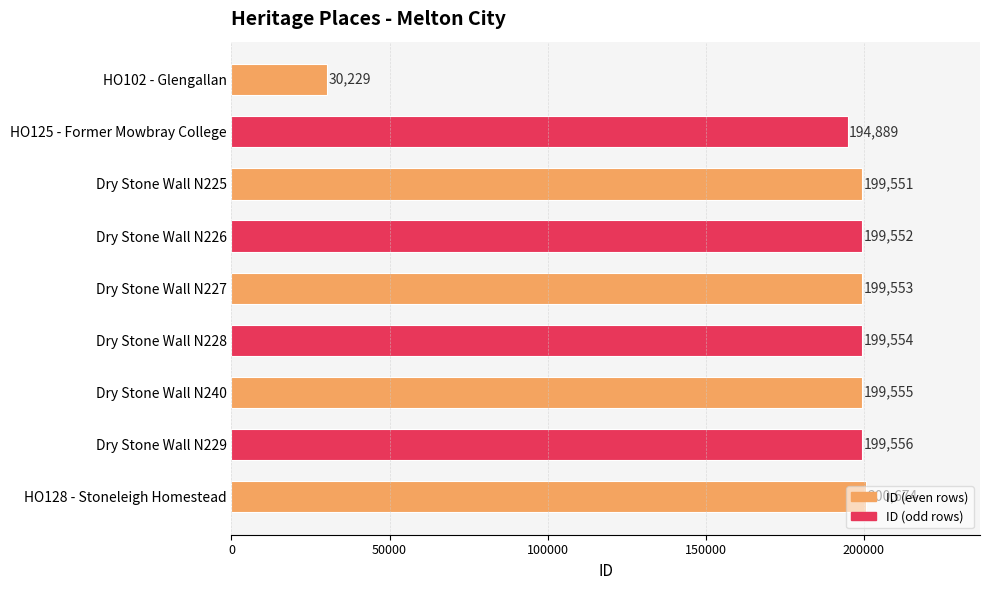

The value at Dry Stone Wall N225 is 120373. True or false?

False